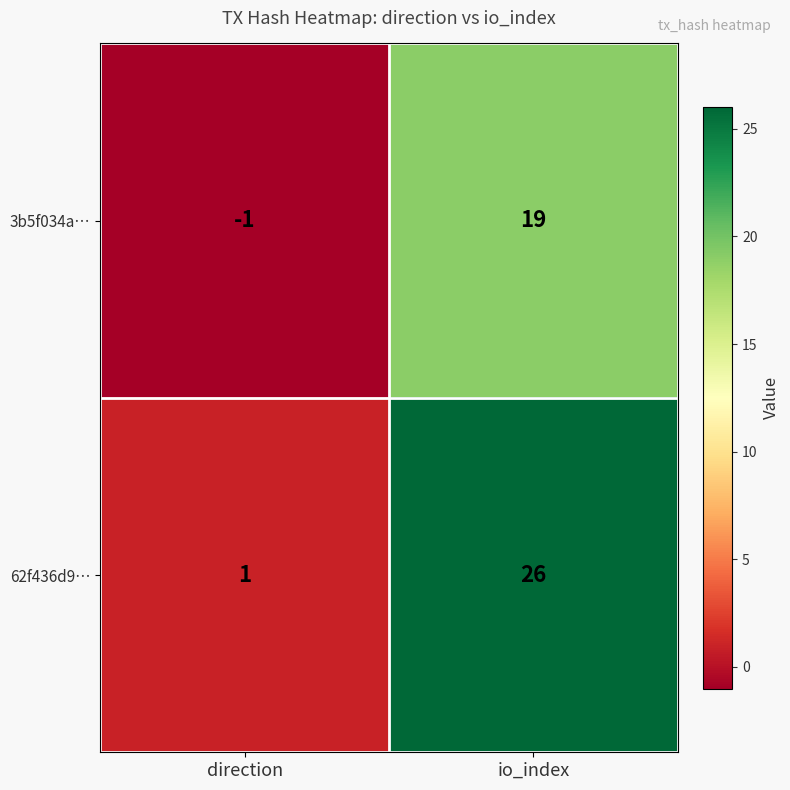

How many distinct data groups are displayed?

2